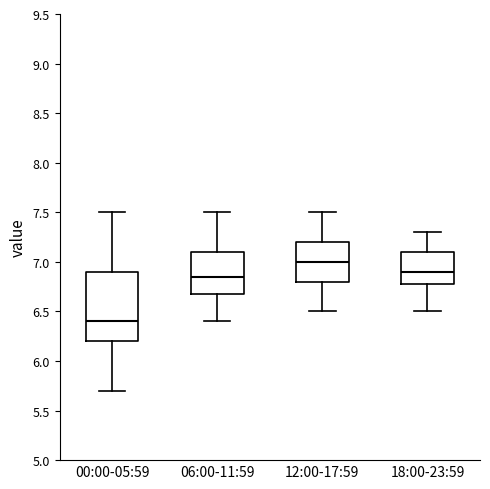

Reading left to right, transcribe this box plot: for each box, give where its median line is, the range the box spans, and where its two whiskers end, as read against the y-axis. The values are not printed on the chart, so give them approximately, as read against the axis.

00:00-05:59: median 6.40, box 6.20 to 6.90, whiskers 5.70 to 7.50
06:00-11:59: median 6.85, box 6.70 to 7.10, whiskers 6.40 to 7.50
12:00-17:59: median 7.00, box 6.80 to 7.20, whiskers 6.50 to 7.50
18:00-23:59: median 6.90, box 6.80 to 7.10, whiskers 6.50 to 7.30